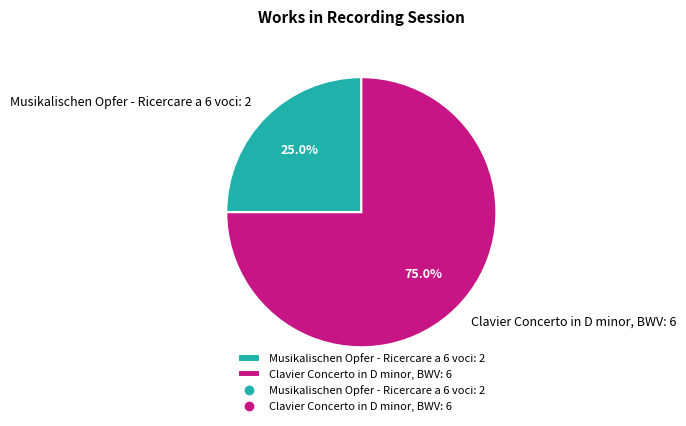

What percentage is the Clavier Concerto in D minor, BWV slice, to the nearest percent?

75%